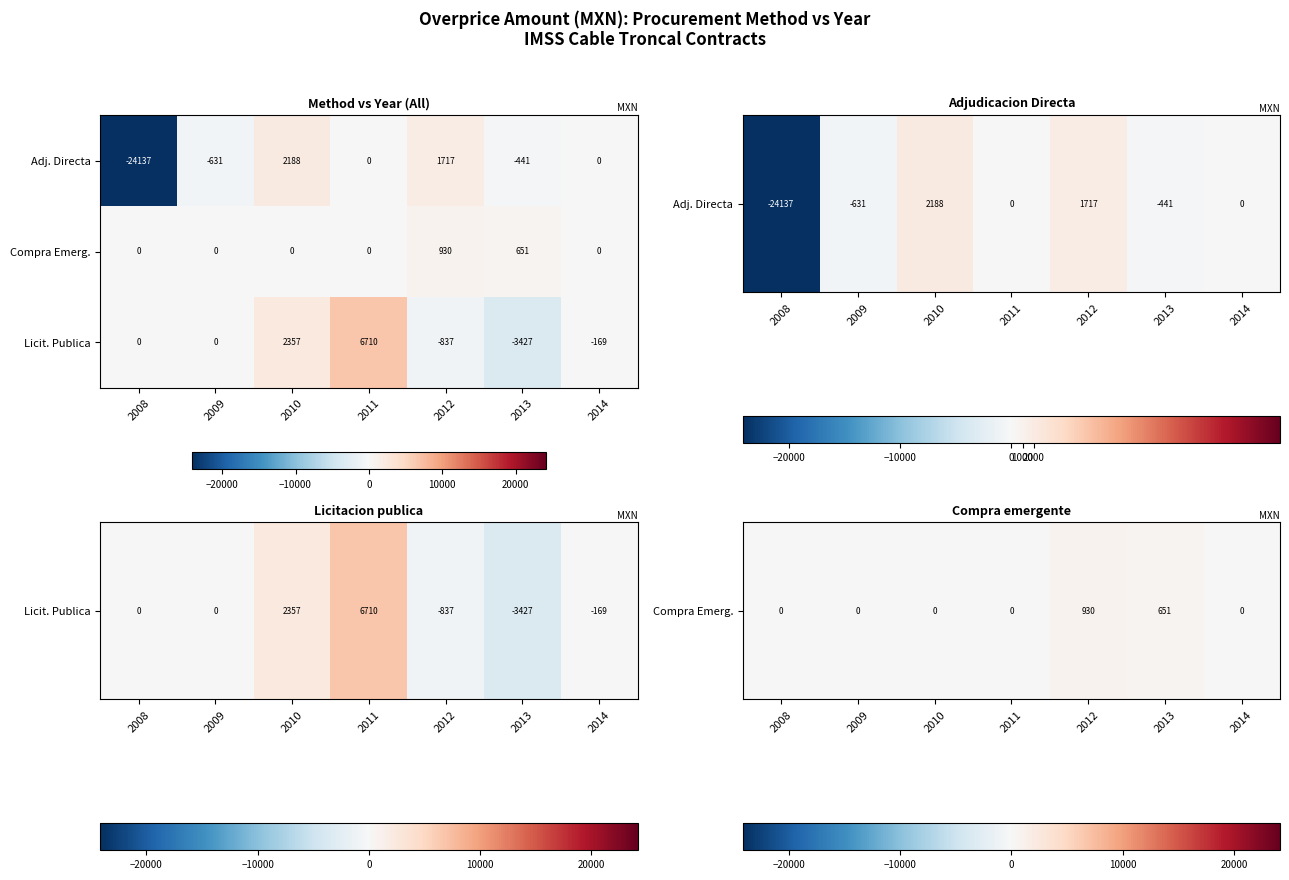

Count the number of data series in this chart.

3